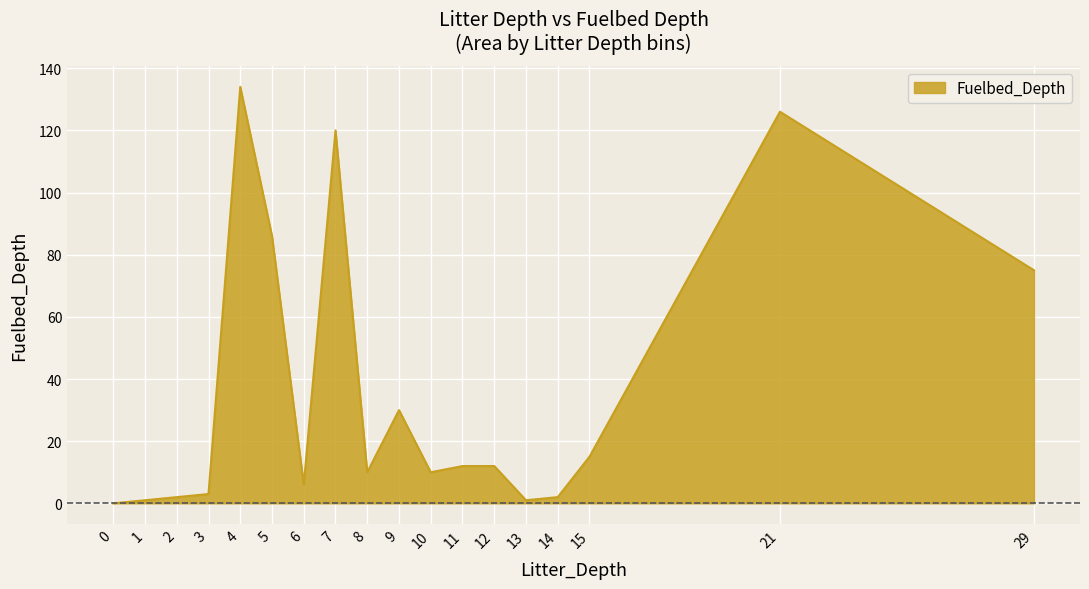

True or false: the data shows 208 at 7.

False